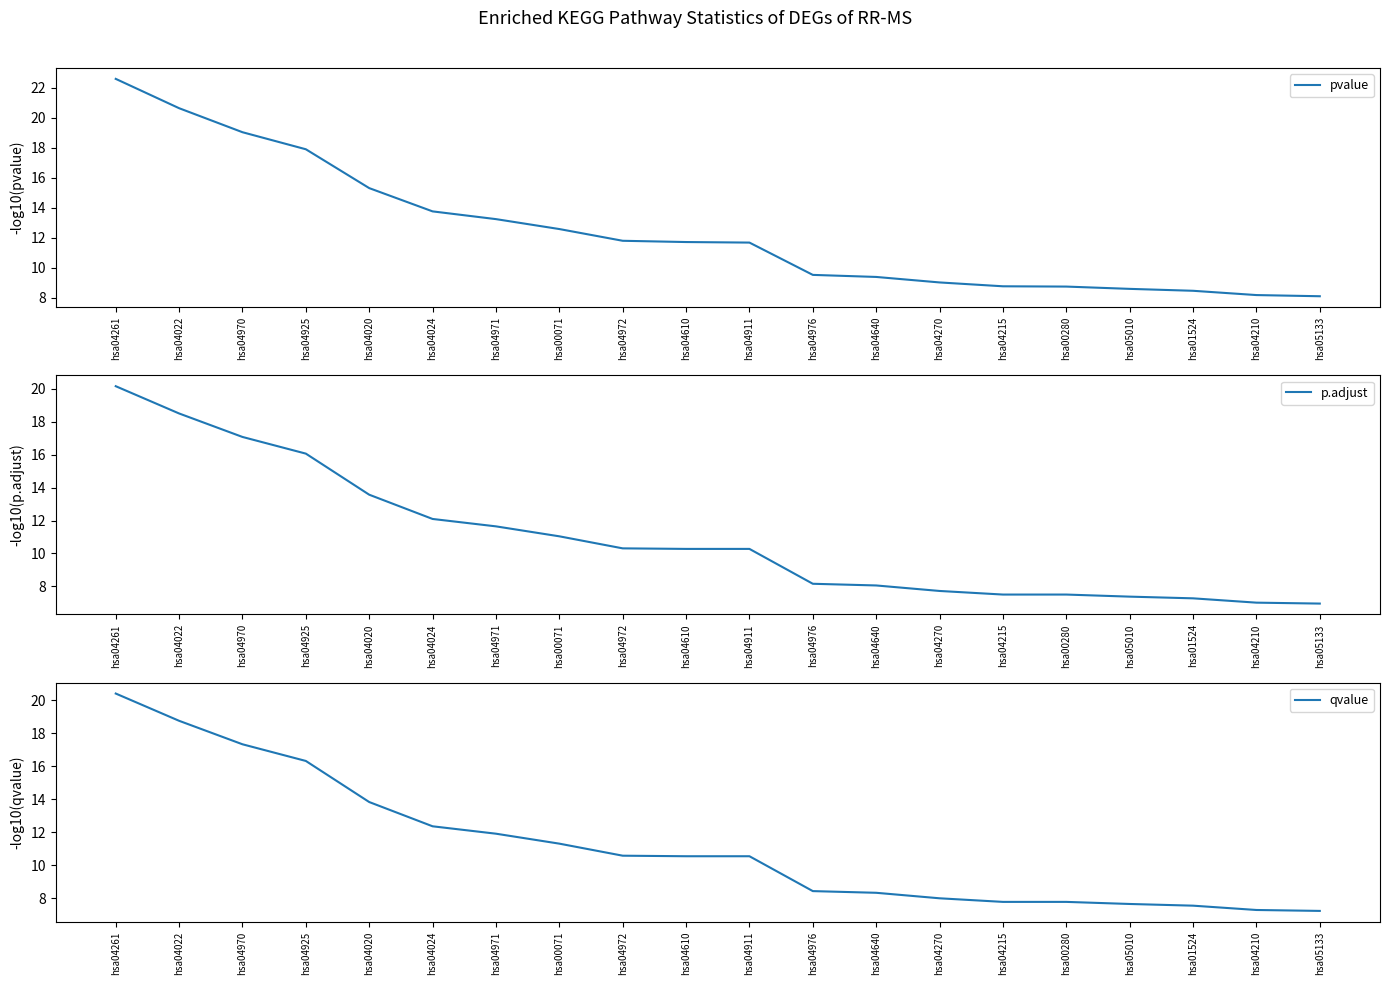

True or false: p.adjust and pvalue cross at least once.

False